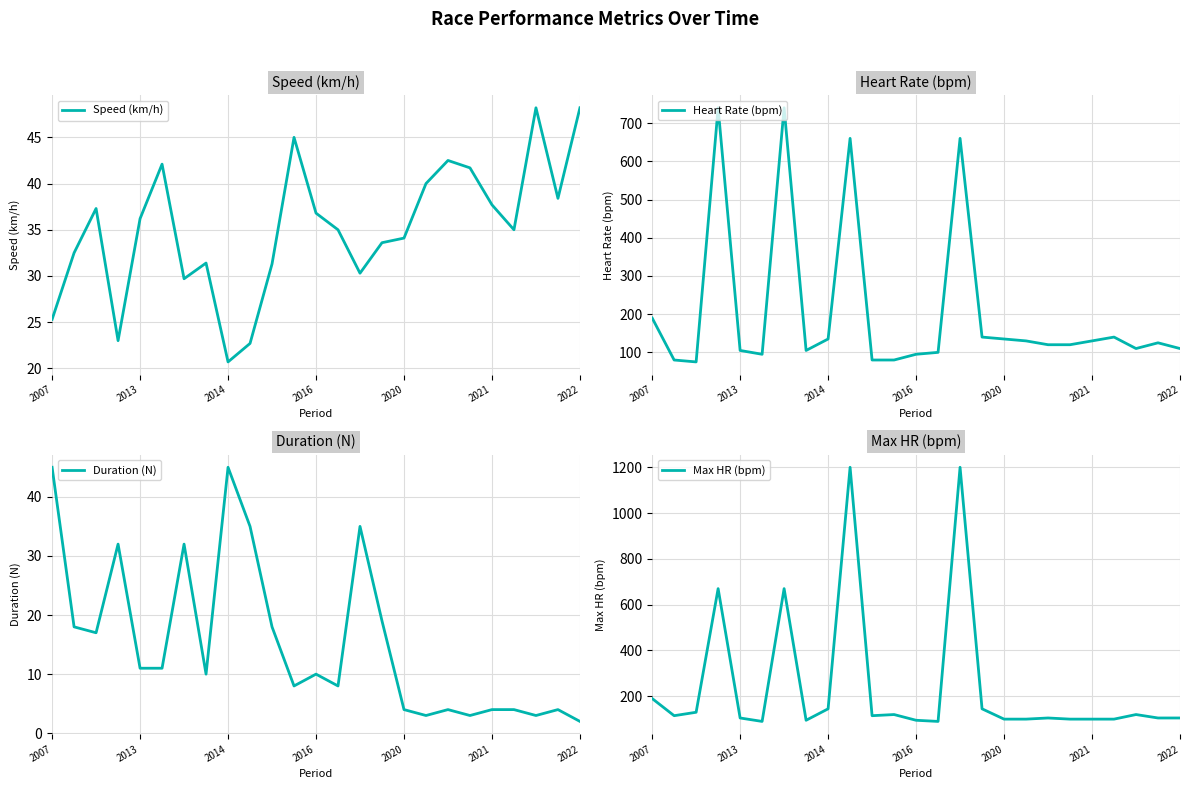

At which label does Max HR (bpm) reach its peak?

9